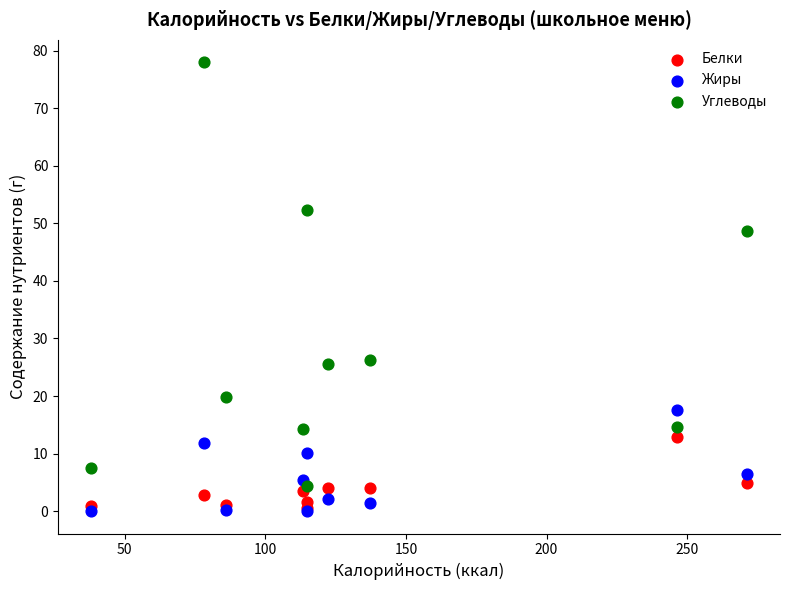

In the Углеводы series, what Y value is closest to 41?

48.7